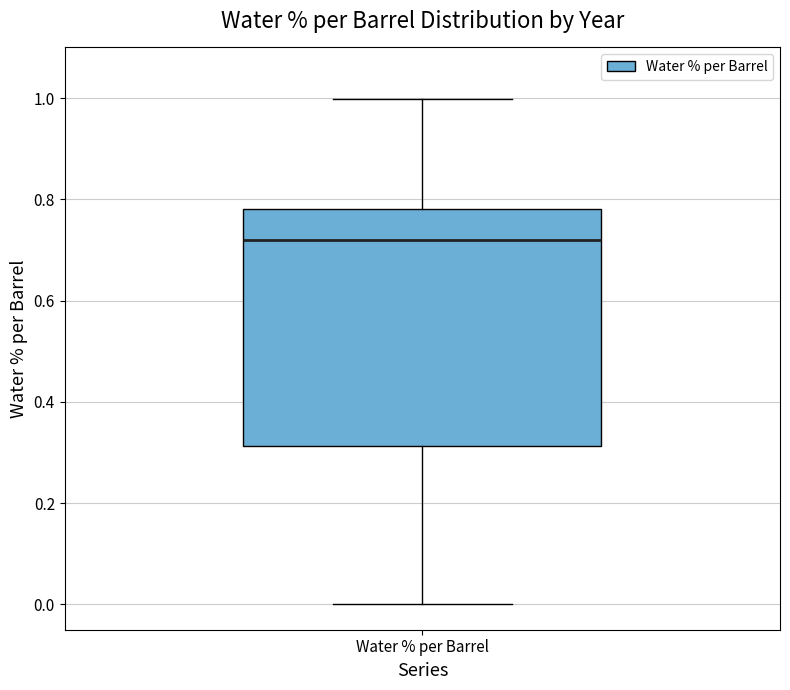

Transcribe this box plot: give where the median line is, the range the box spans, and where the two whiskers end, as read against the y-axis. The values are not printed on the chart, so give them approximately, as read against the axis.

median 0.72, box 0.32 to 0.78, whiskers 0.00 to 1.00